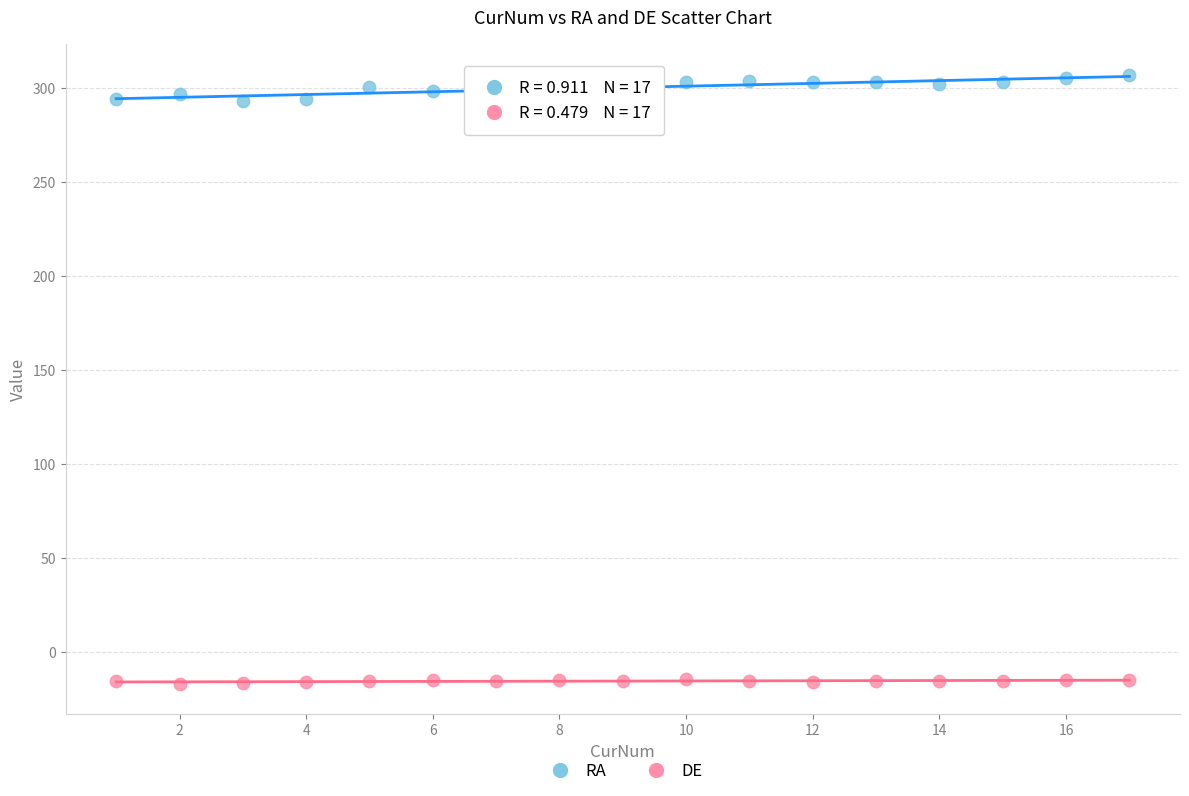

What are all the series names shown in the legend?

RA, DE